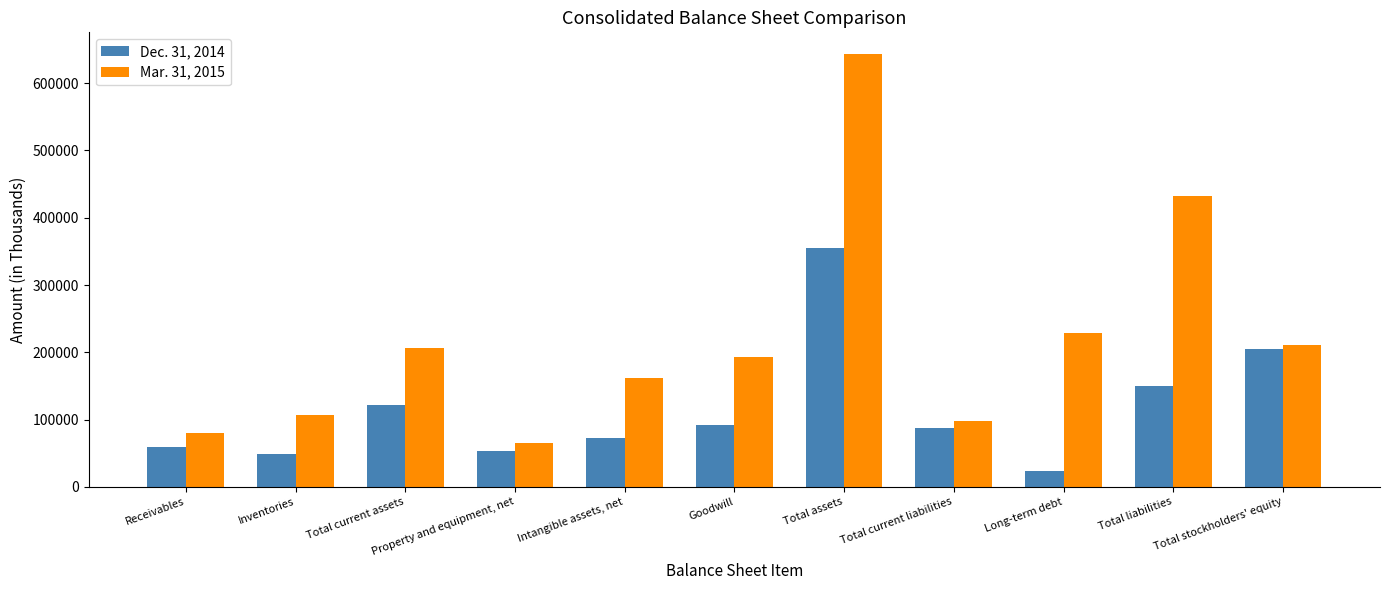

Is the value of Mar. 31, 2015 at Intangible assets, net greater than the value of Dec. 31, 2014 at Total assets?

No